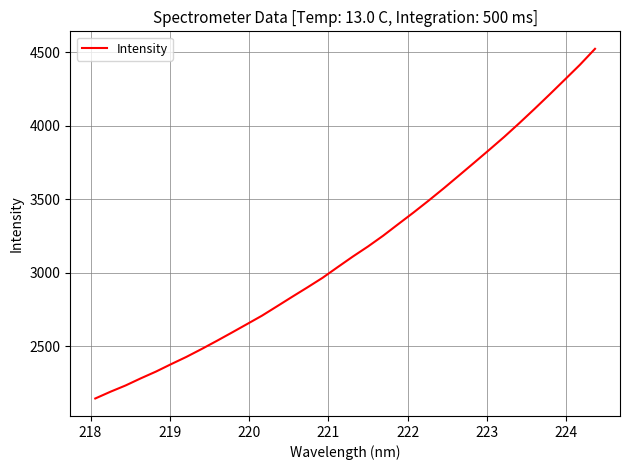

What is the minimum value shown in the chart?

2143.7